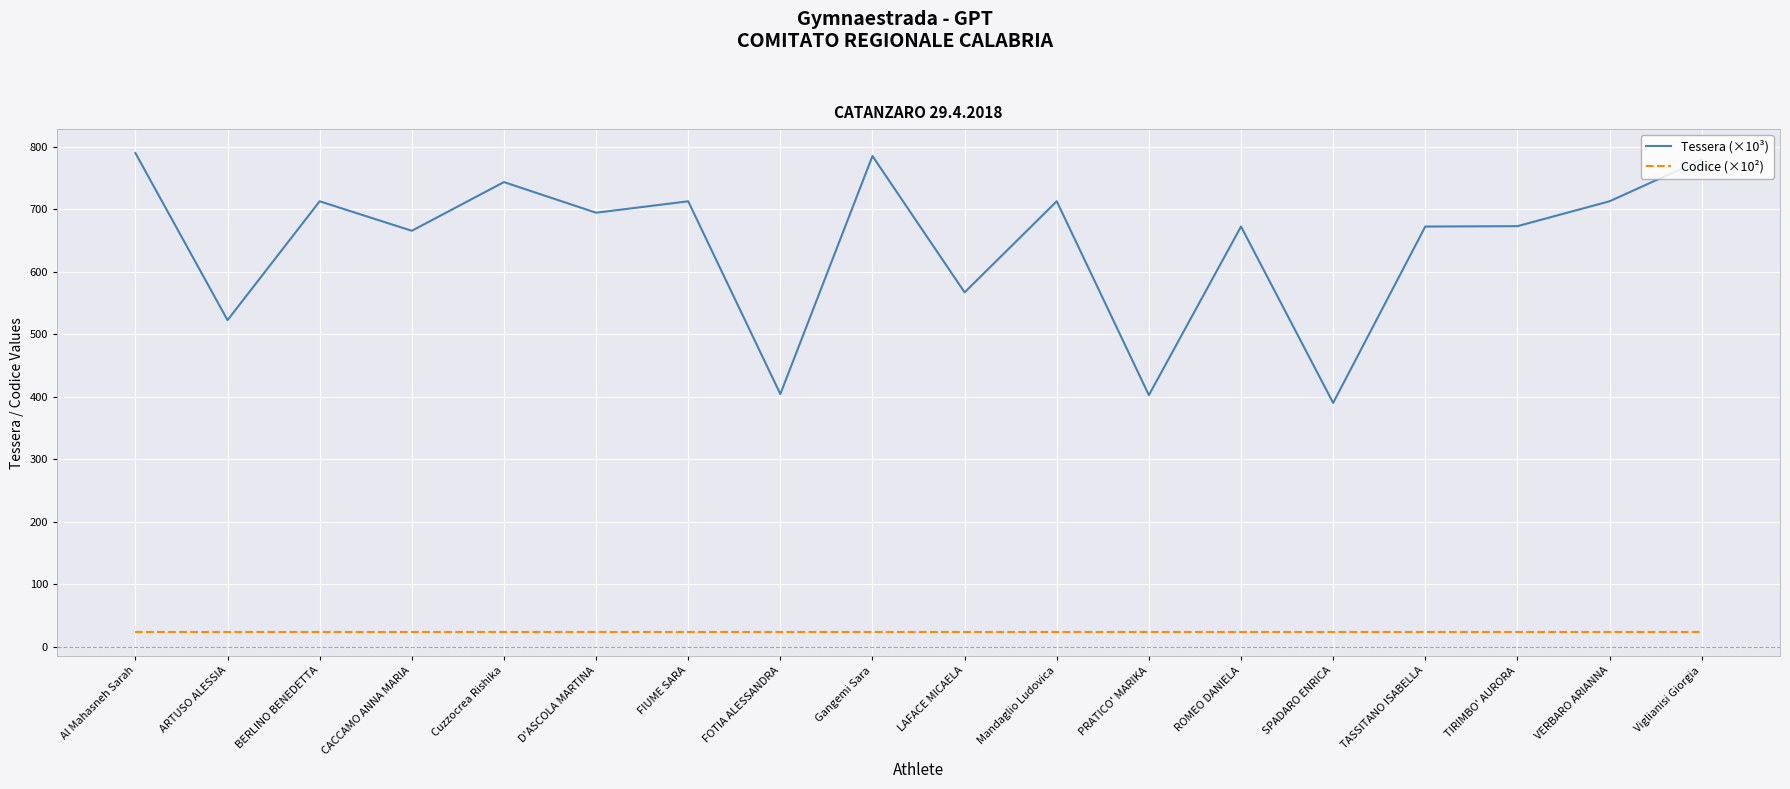

Which series has the widest spread of values?

Tessera (×10³)